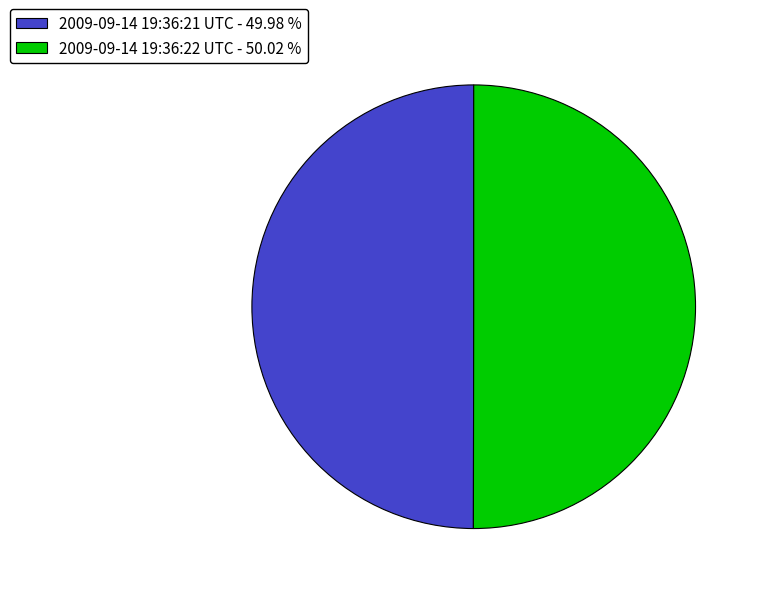

Do 2009-09-14 19:36:22 UTC - 50.02 % and 2009-09-14 19:36:21 UTC - 49.98 % together represent more than half of the pie?

Yes